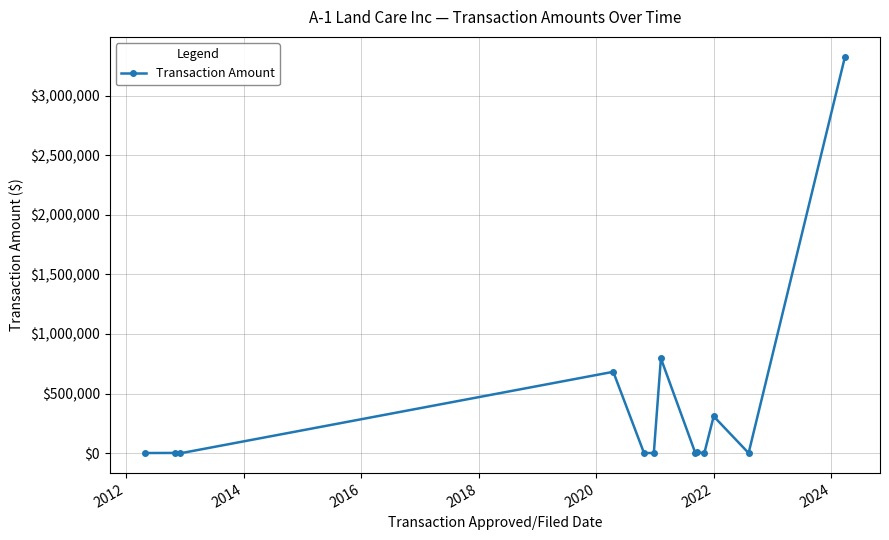

What is the difference between the maximum and minimum values?

3330832.7